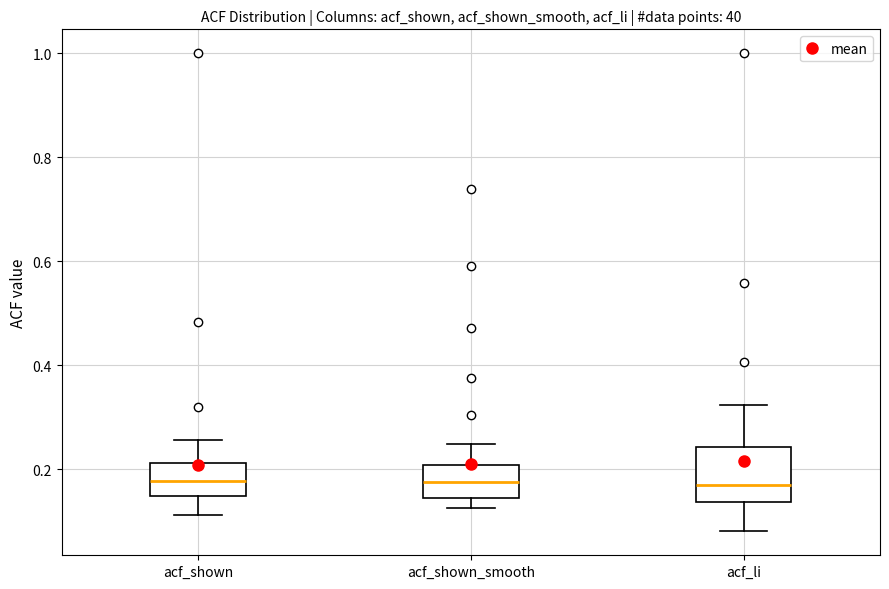

Reading left to right, transcribe this box plot: for each box, give where its median line is, the range the box spans, and where its two whiskers end, as read against the y-axis. The values are not printed on the chart, so give them approximately, as read against the axis.

acf_shown: median 0.18, box 0.14 to 0.22, whiskers 0.12 to 0.26
acf_shown_smooth: median 0.18, box 0.14 to 0.20, whiskers 0.12 to 0.24
acf_li: median 0.16, box 0.14 to 0.24, whiskers 0.08 to 0.32